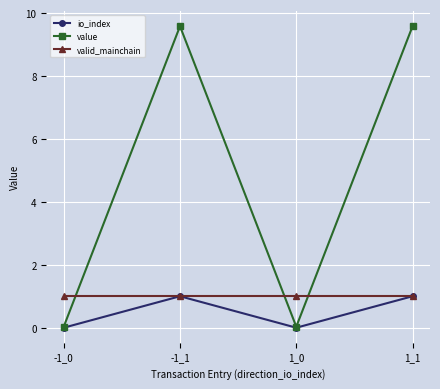

At how many categories does at least one series exceed 5?

2